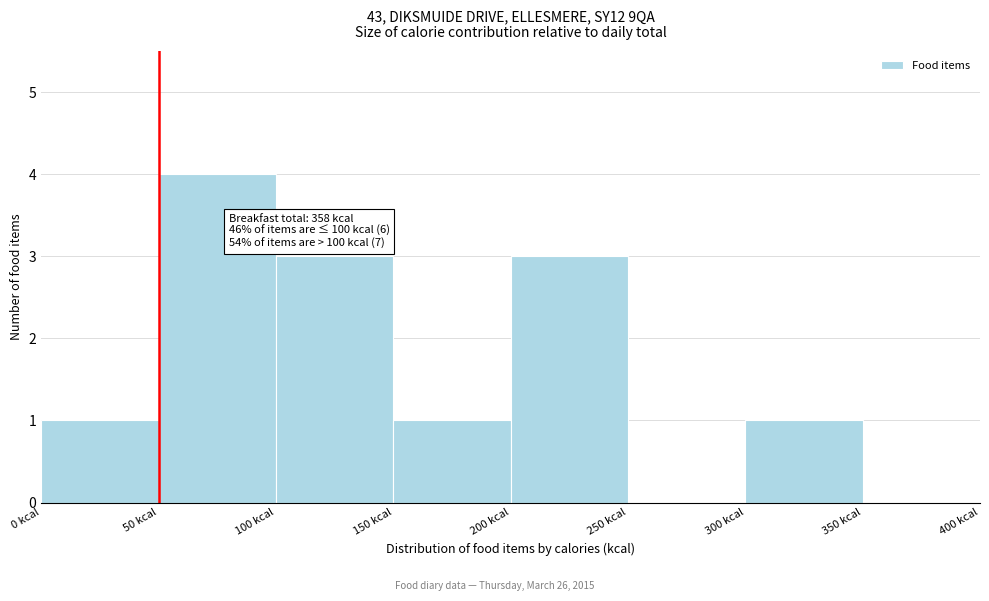

Which range on the x-axis has the tallest bar?

50 to 100